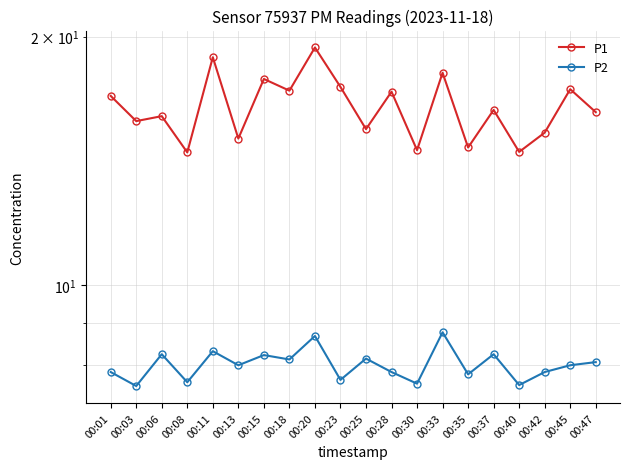

Does the chart display data point markers on the line(s)?

Yes